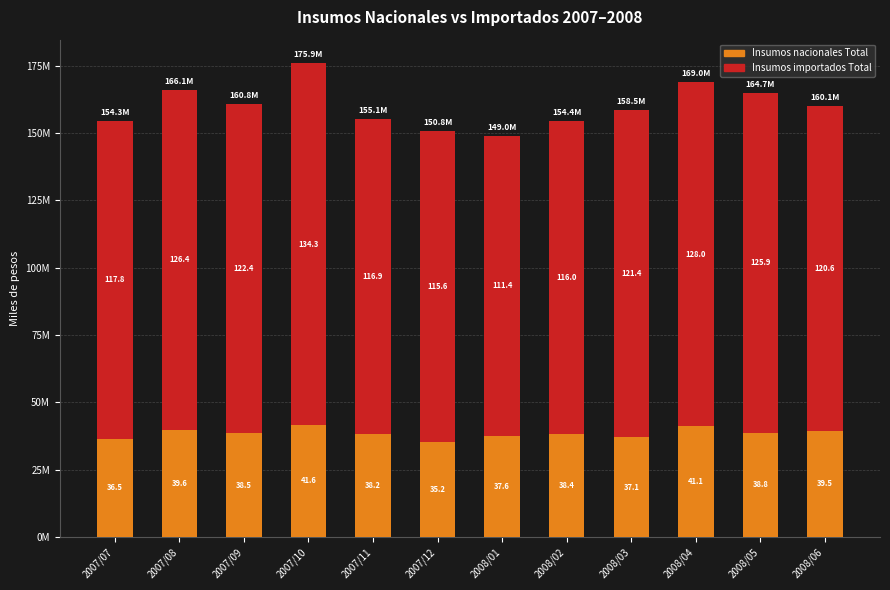

What are all the series names shown in the legend?

Insumos nacionales Total, Insumos importados Total